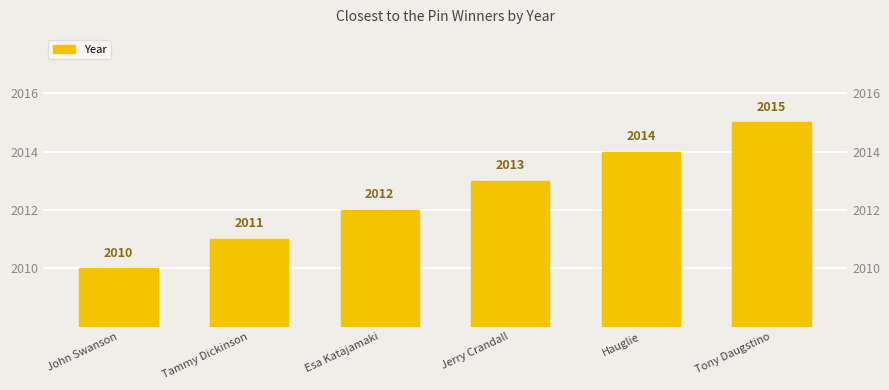

Reading right to left, extract all data points from this chart.

2015	2014	2013	2012	2011	2010